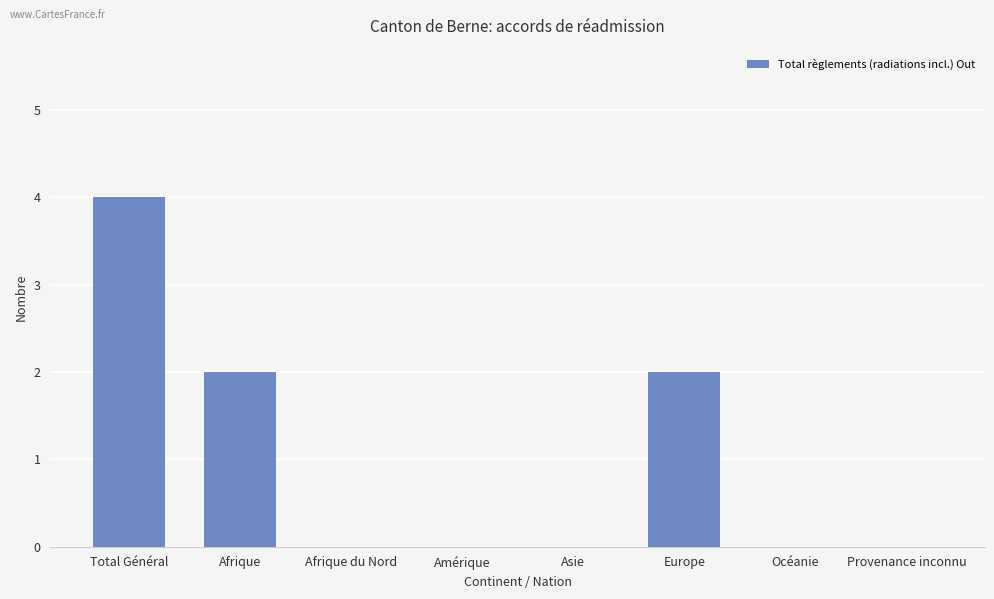

The chart shows a value of 2 at Amérique. True or false?

False